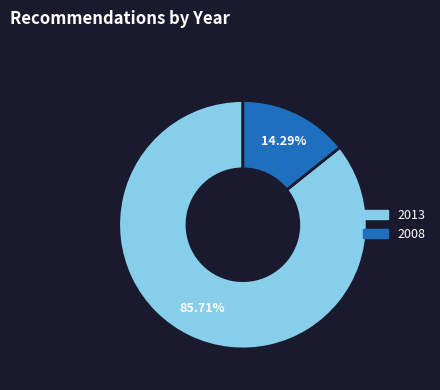

Does any single category account for the majority?

Yes